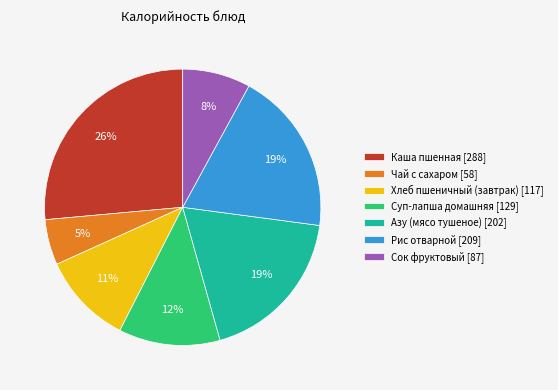

Do Азу (мясо тушеное) and Сок фруктовый together represent more than half of the pie?

No